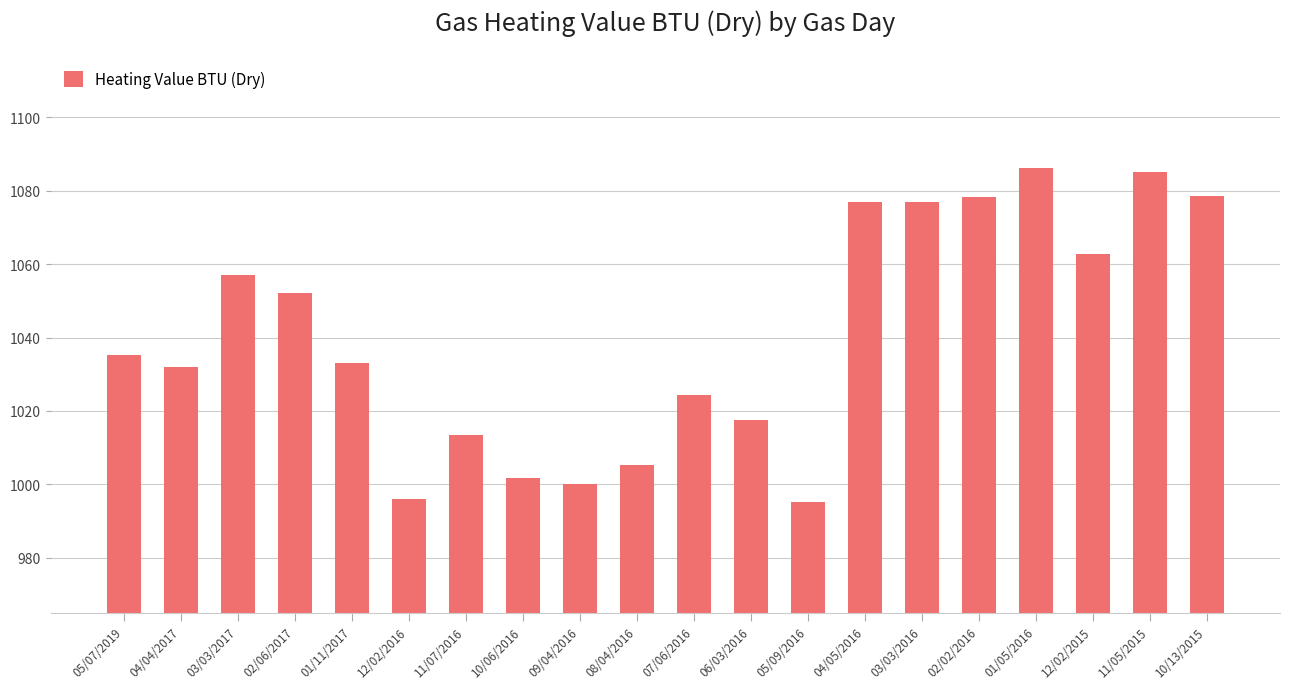

What is the smallest value displayed?

995.1